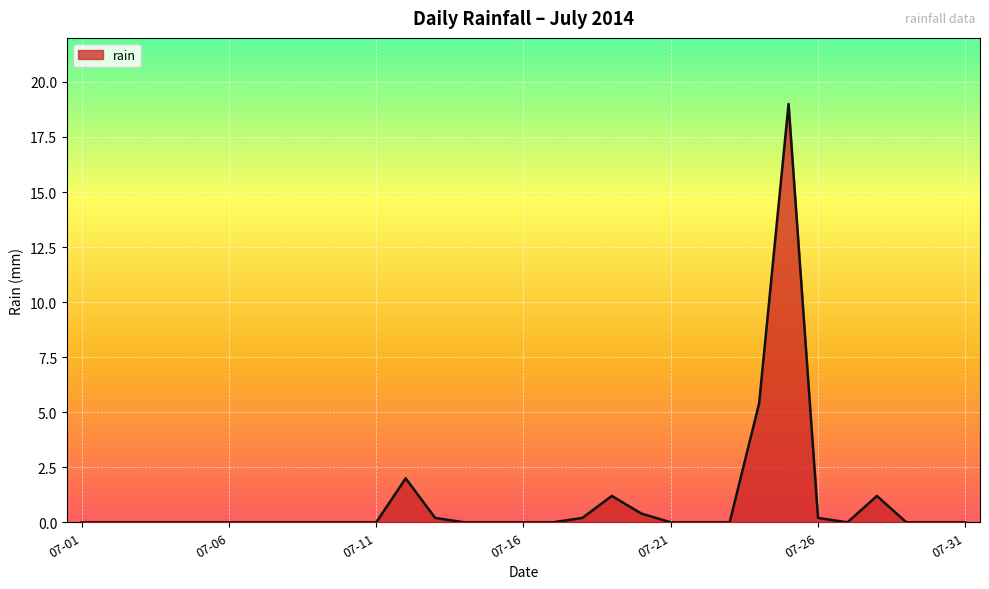

What is the maximum value shown in the chart?

19.0